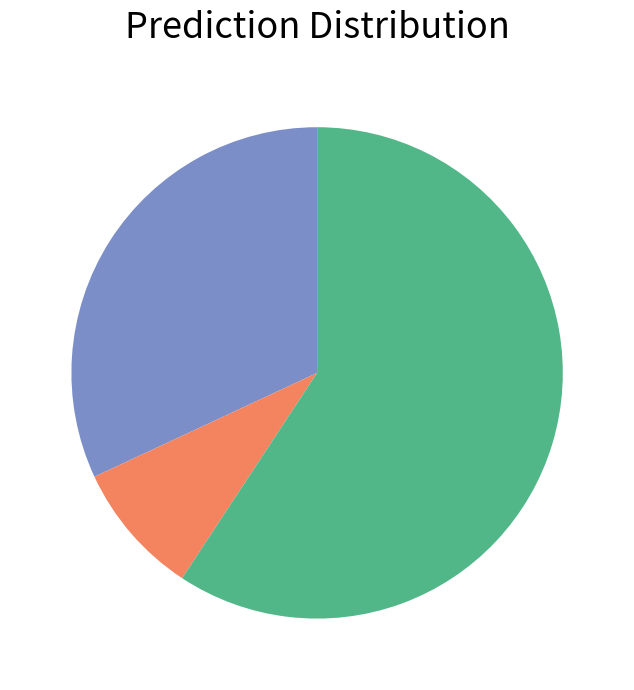

Is there any slice that represents more than half of the pie?

Yes